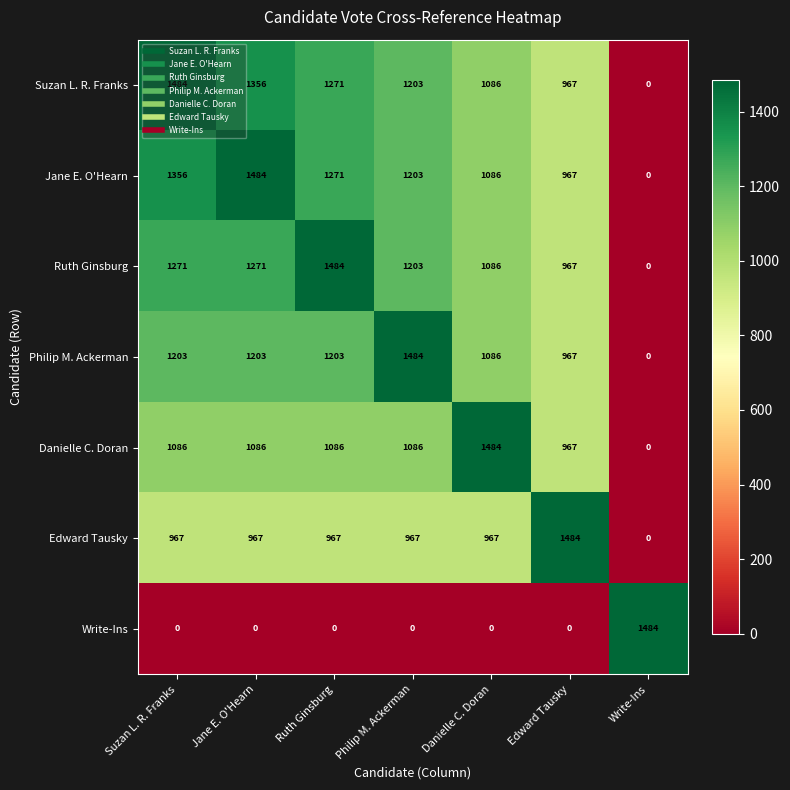

What is the spread (max minus min) of values at Edward Tausky?

1484